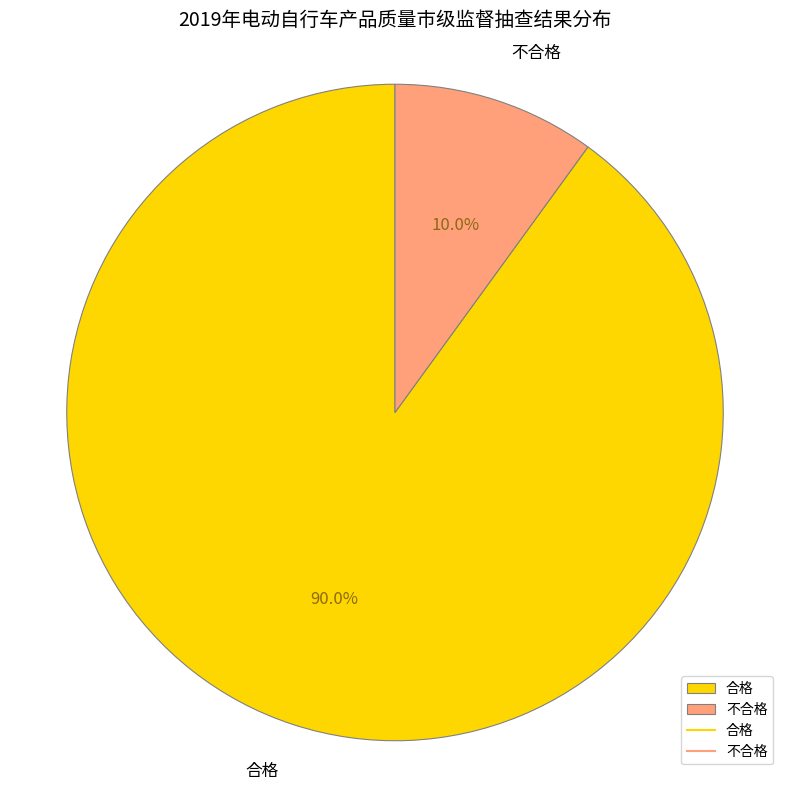

The 不合格 slice represents 21% of the pie. True or false?

False